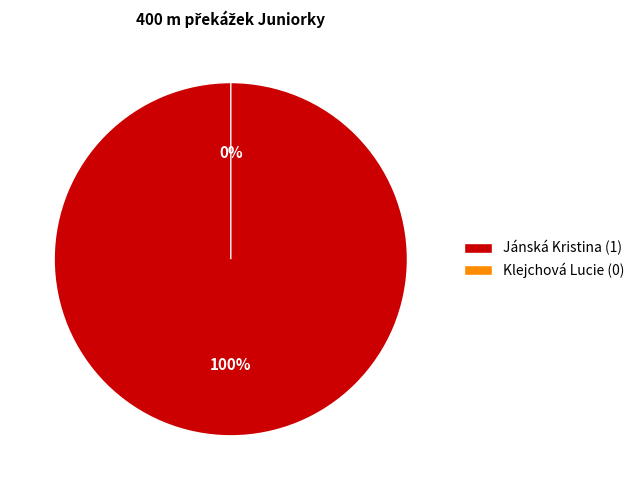

To the nearest percent, what is the difference between the Klejchová Lucie and Jánská Kristina slice percentages?

100%